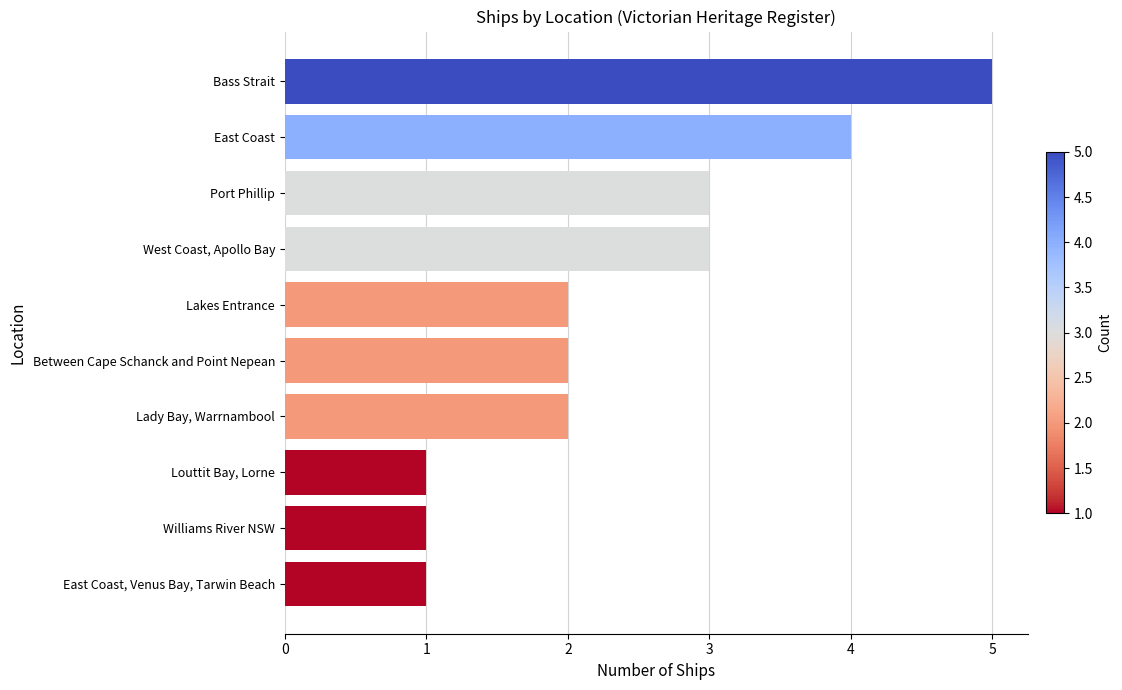

Reading top to bottom, extract all data points from this chart.

5	4	3	3	2	2	2	1	1	1